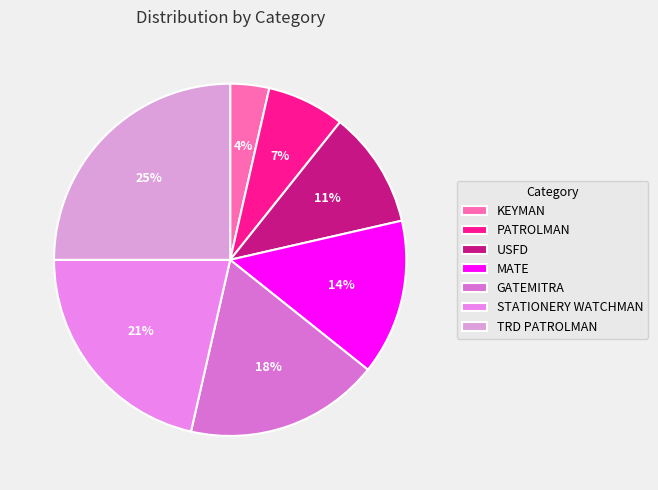

Count the number of slices in the pie.

7